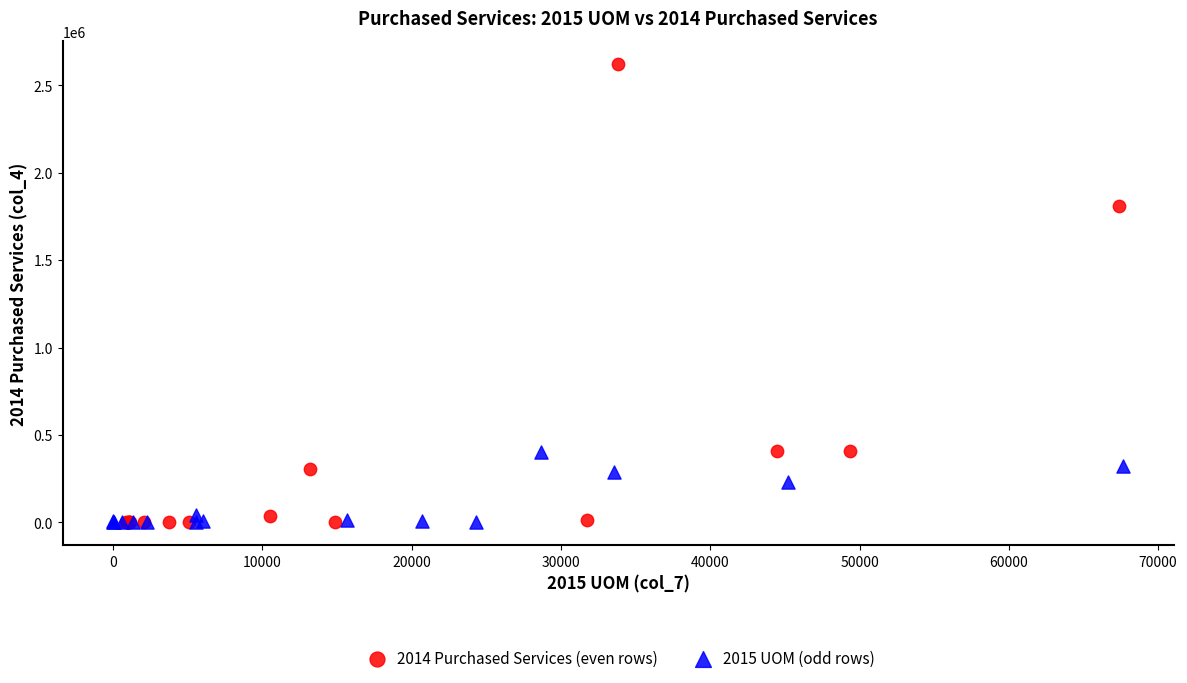

Which series contains the highest Y value?

2014 Purchased Services (even rows)